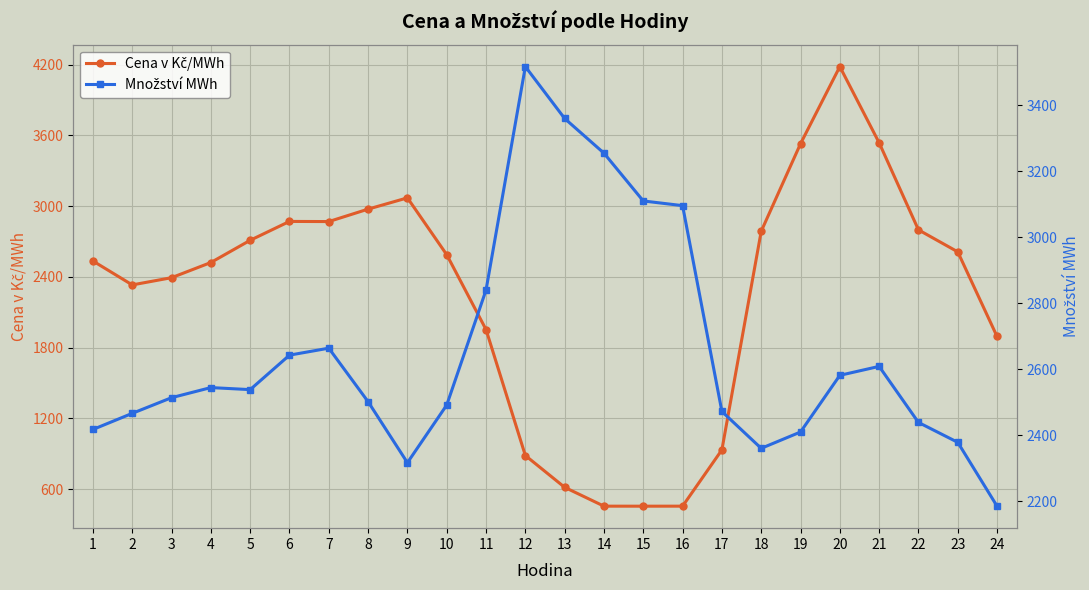

How many values in the Cena v Kč/MWh series exceed 2587?

12